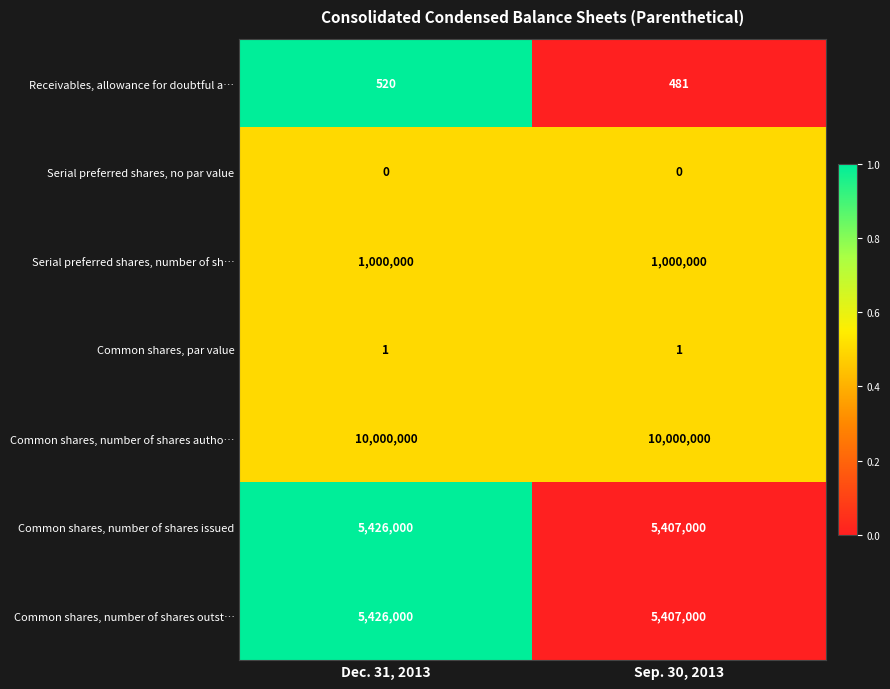

True or false: Serial preferred shares, number of sh… has a value of 1000000 at Dec. 31, 2013.

True